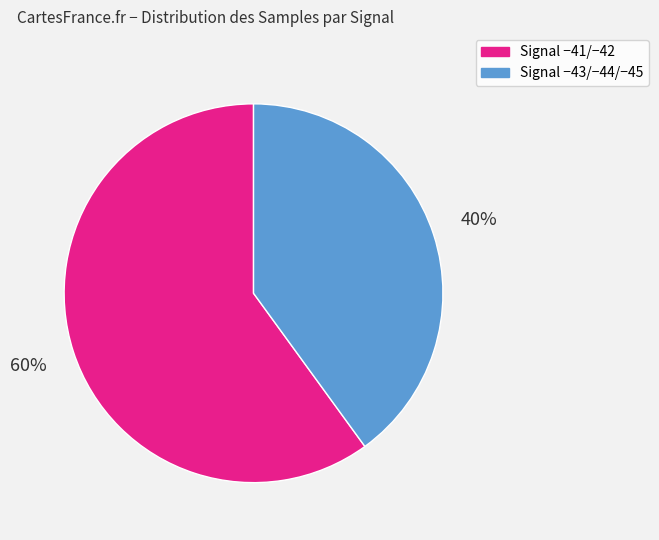

Which slice is the largest?

Signal −41/−42